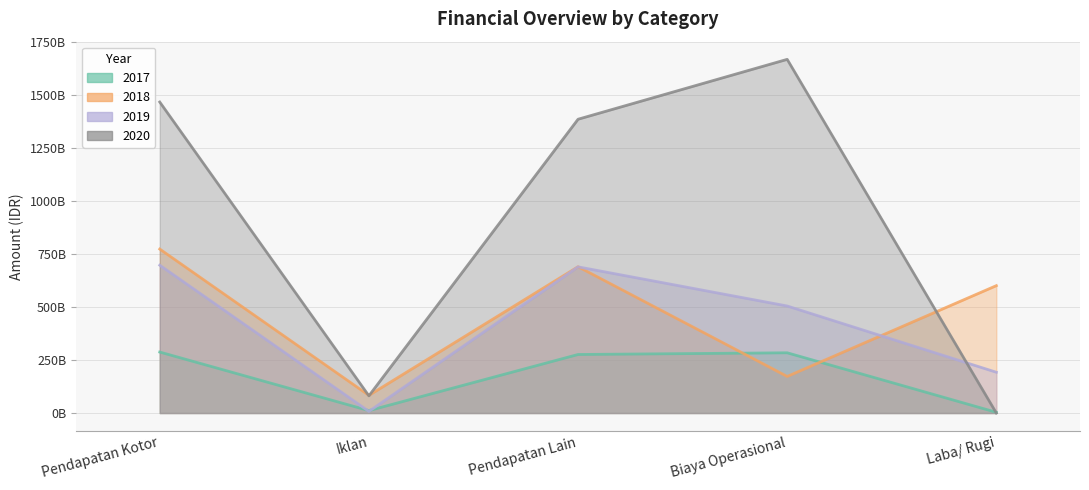

True or false: 2017 and 2018 cross at least once.

True